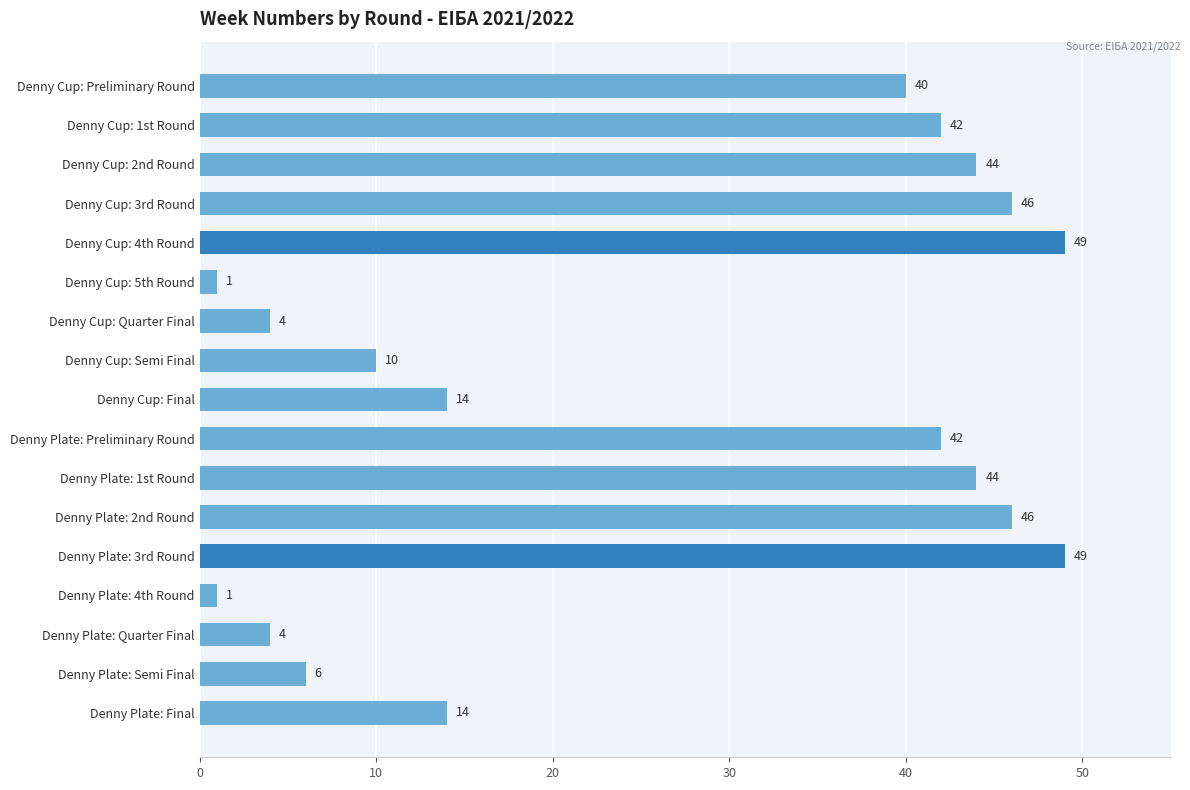

Is it true that the value at Denny Cup: Quarter Final is 4?

True